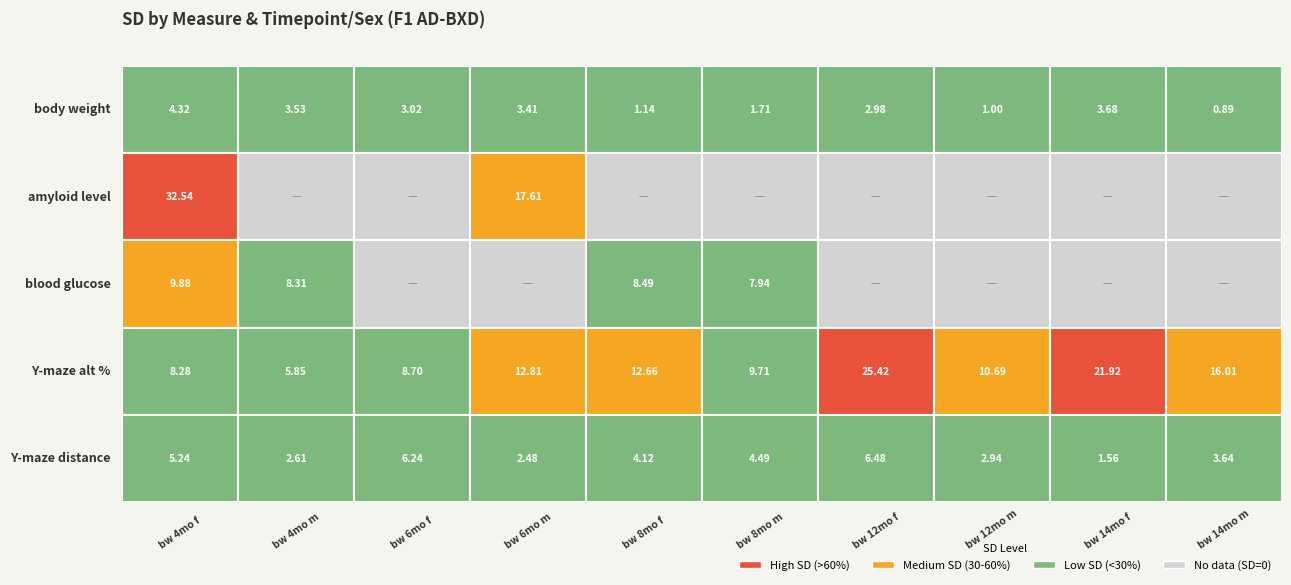

The amyloid level series shows 0.0 at bw 12mo m. True or false?

True